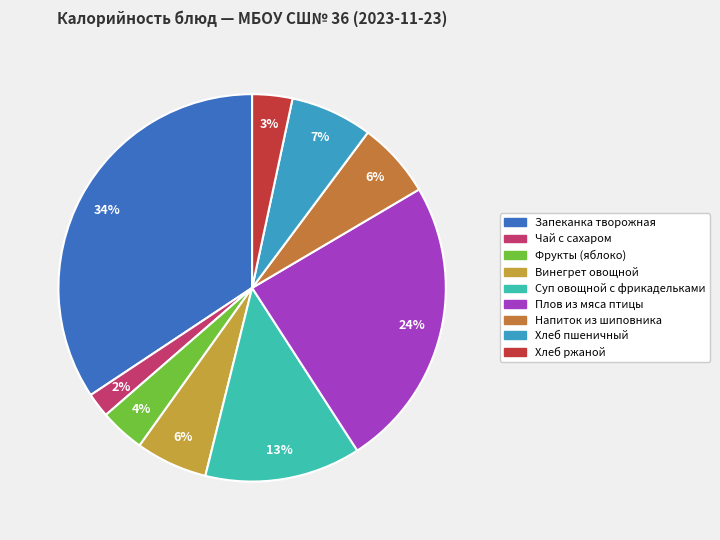

Which slice is the smallest?

Чай с сахаром